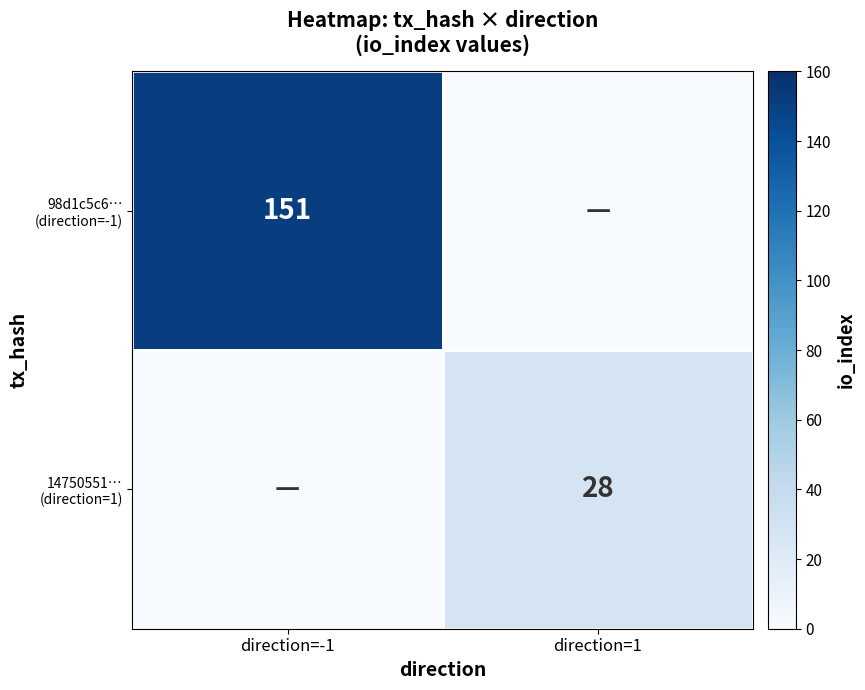

Which series has the widest spread of values?

98d1c5c6… (direction=-1)